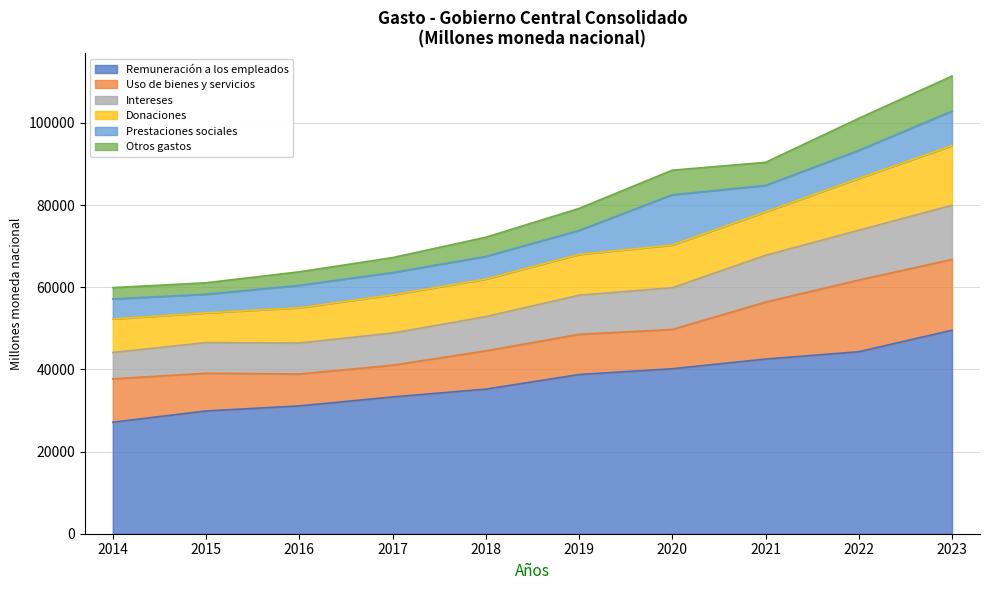

What is the total value across all series at 2016?

63761.4